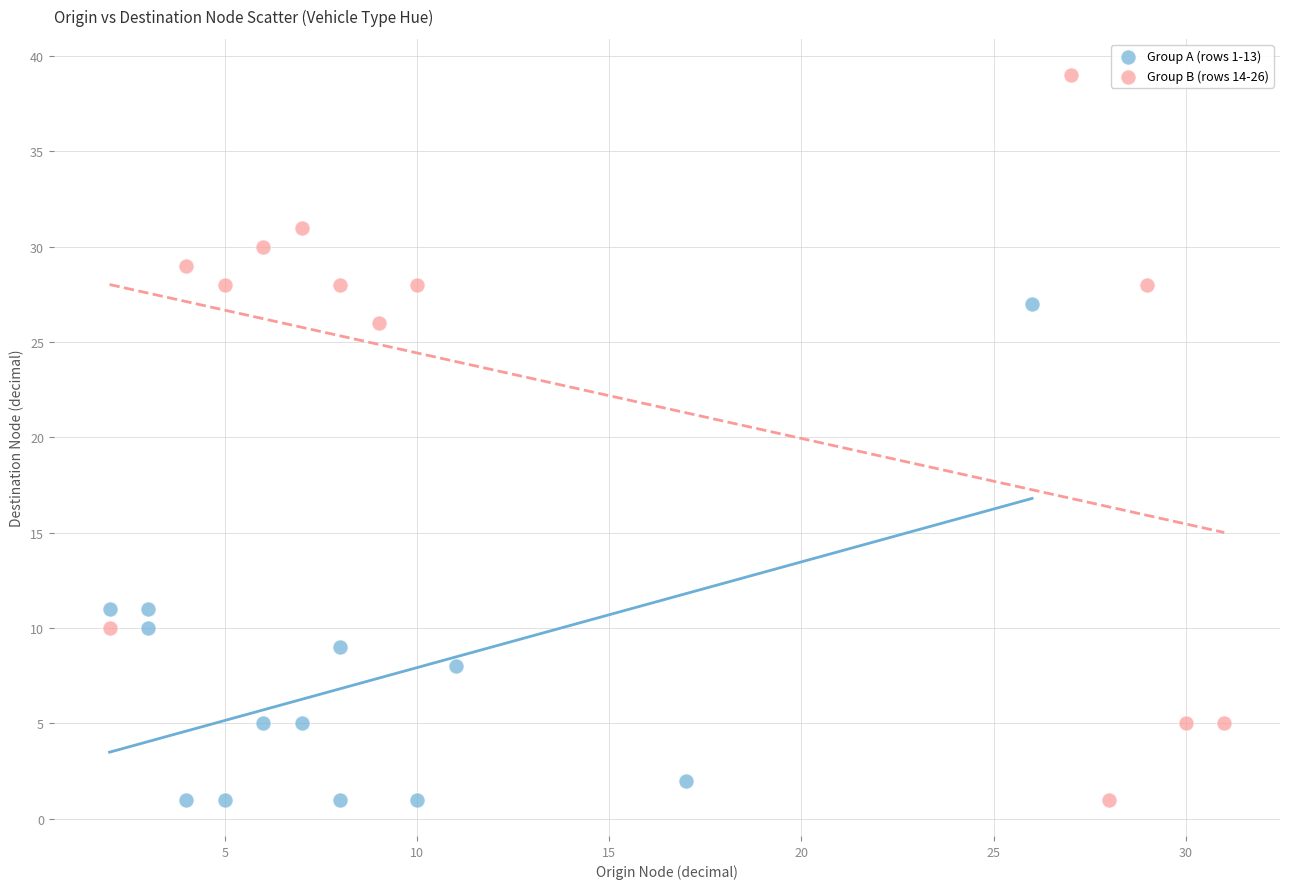

Which series reaches the maximum Y coordinate?

Group B (rows 14-26)